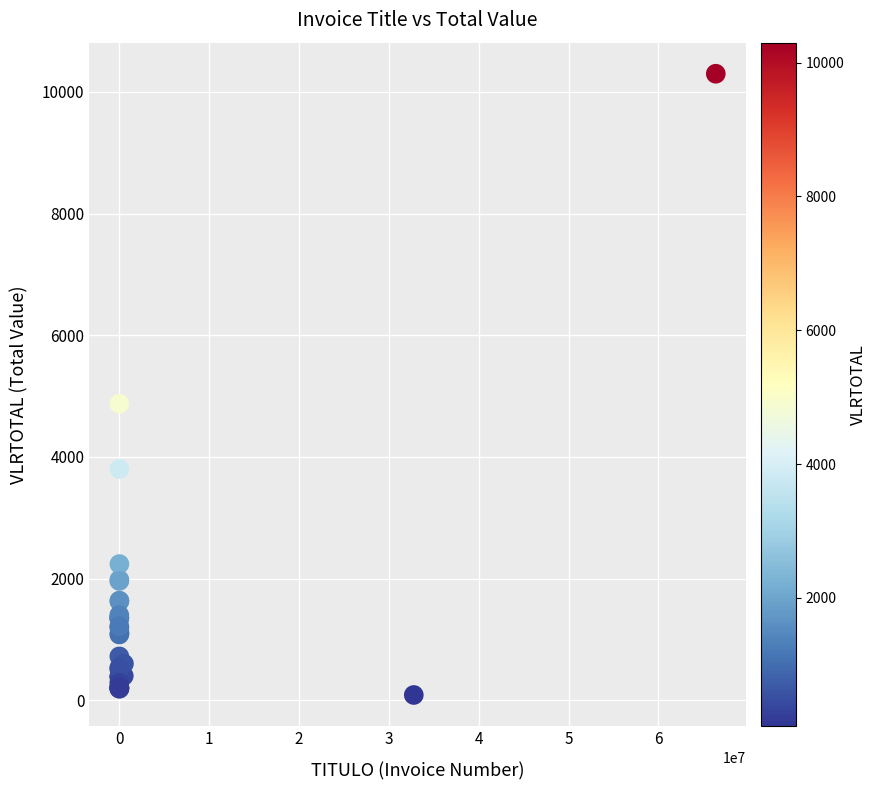

What Y value in the scatter plot is closest to 5191?

4874.0